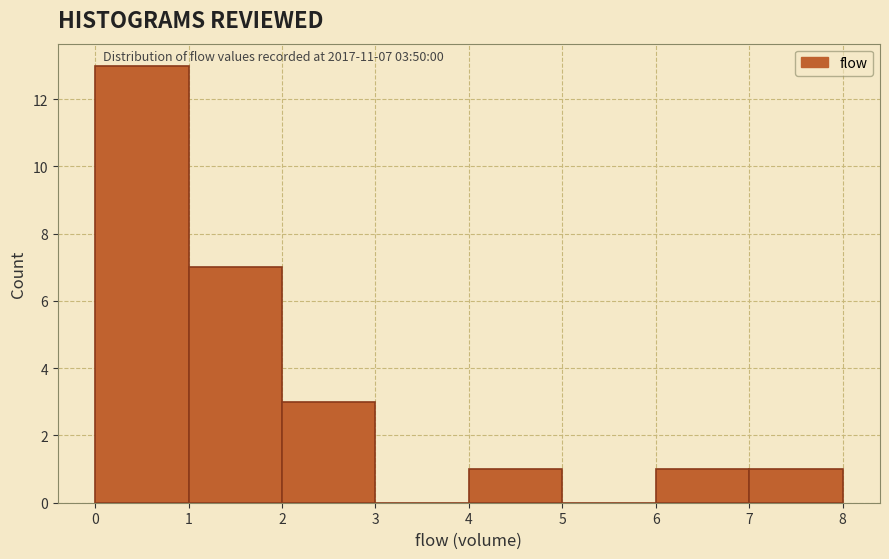

Over which range of the x-axis is the bar tallest?

0 to 1